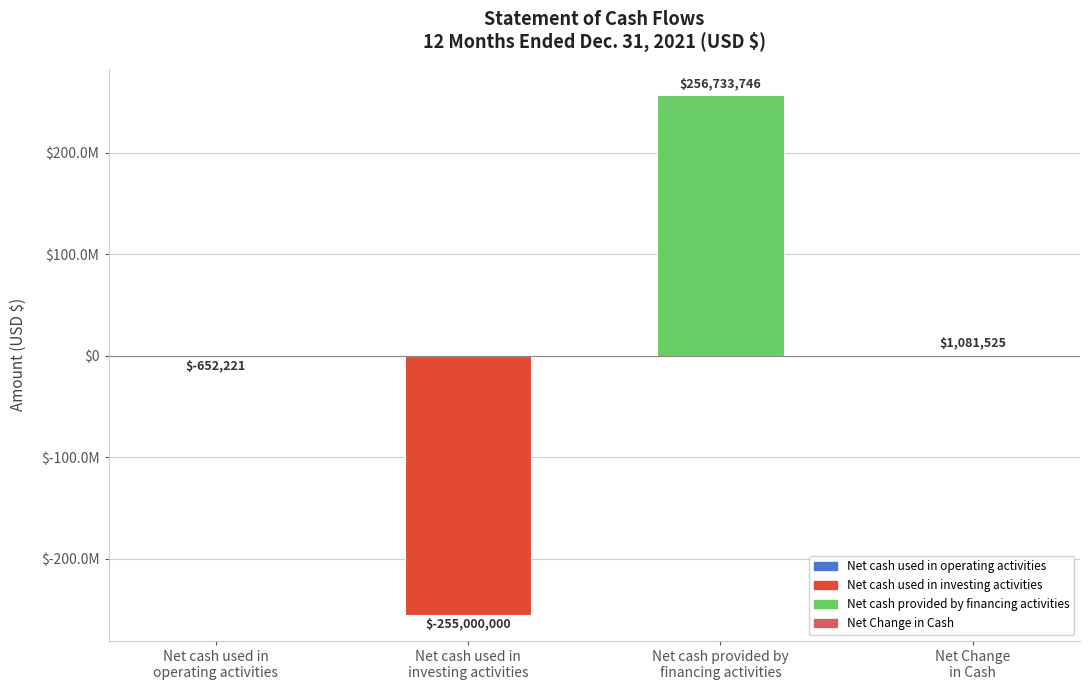

What value does the data have at Net cash provided by
financing activities?

256733746